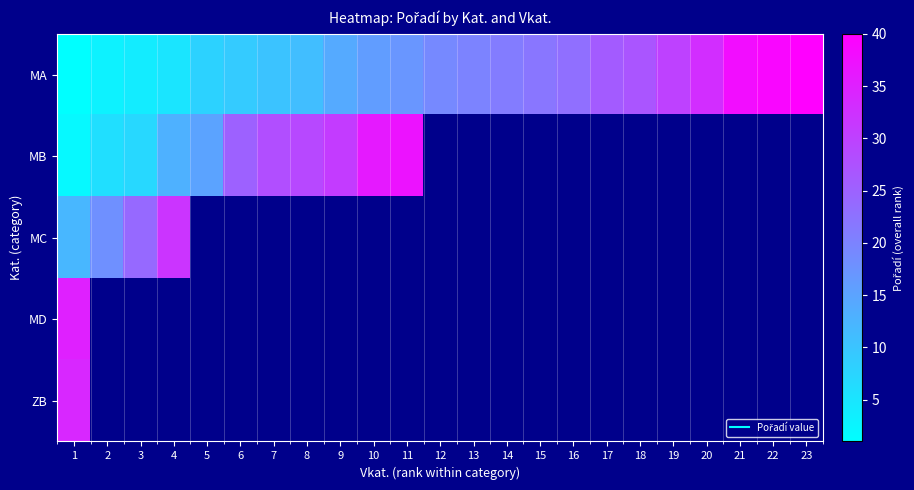

Rank the series at 20 from highest to lowest value.

MA, MB, MC, MD, ZB